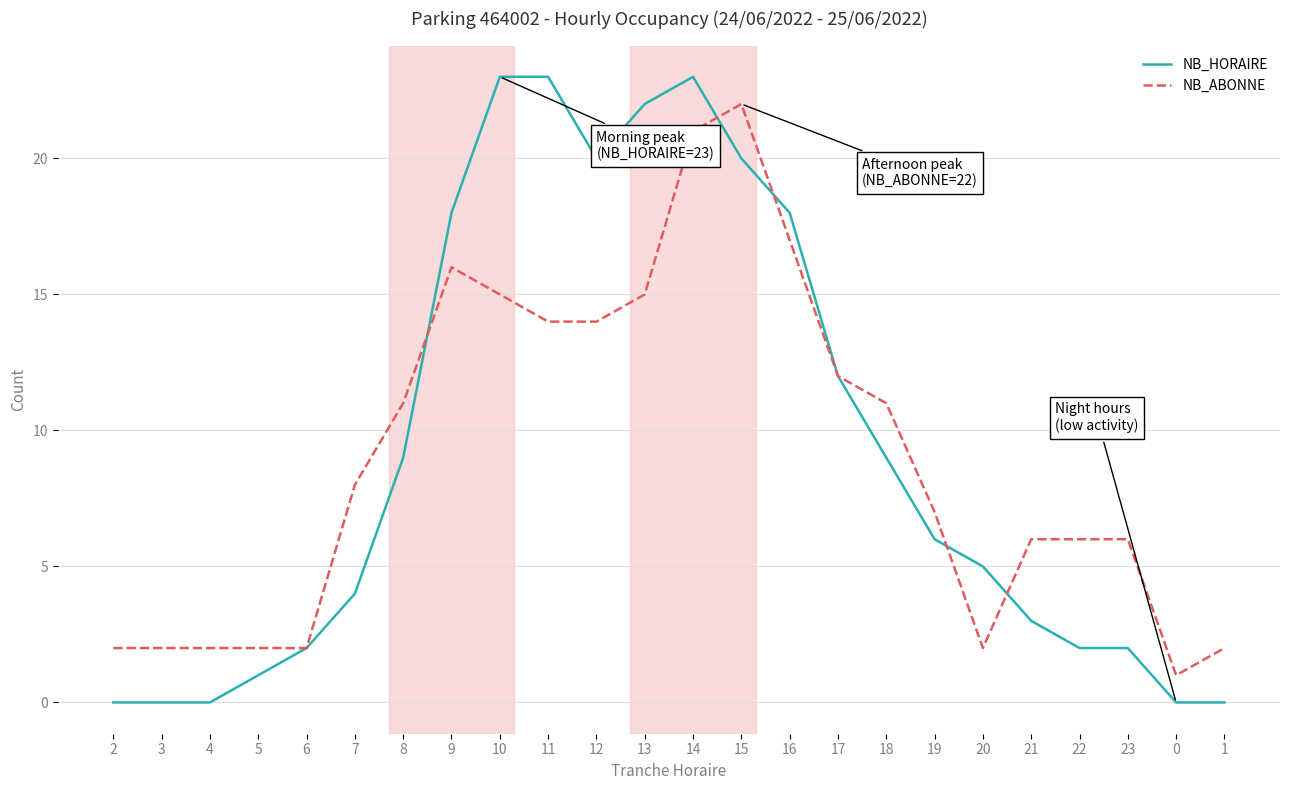

Which series ends up on top after the final intersection of NB_HORAIRE and NB_ABONNE?

NB_ABONNE